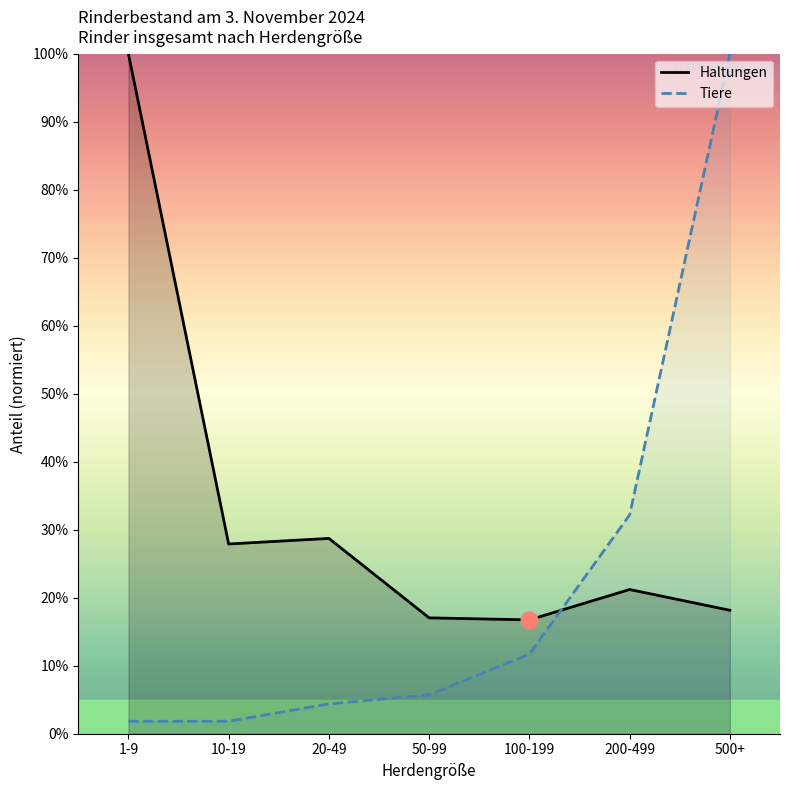

Reading left to right, extract all data points from this chart.

Haltungen: 1-9=100.0	10-19=27.9	20-49=28.7	50-99=17.0	100-199=16.7	200-499=21.2	500+=18.2
Tiere: 1-9=1.8	10-19=1.8	20-49=4.4	50-99=5.7	100-199=11.7	200-499=32.2	500+=100.0